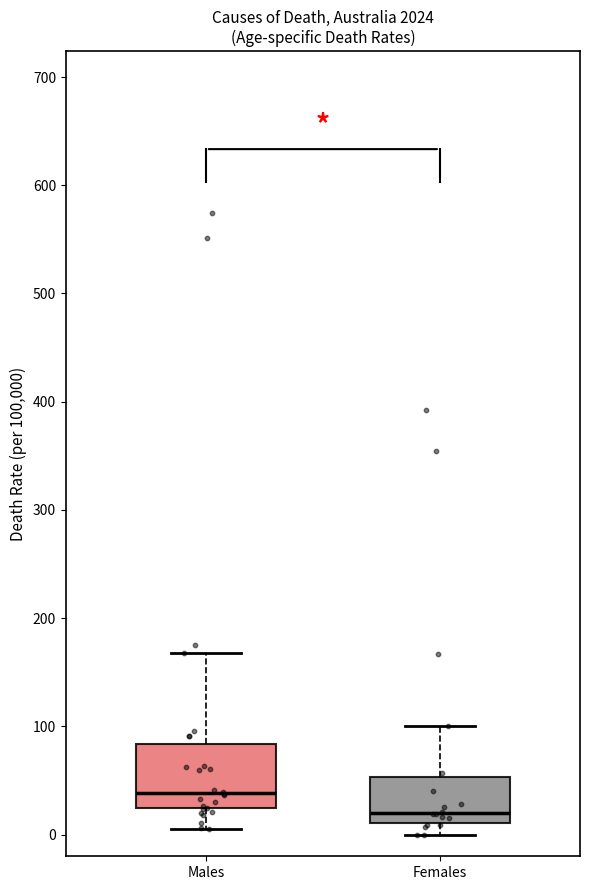

Which box's median line is the highest?

Males